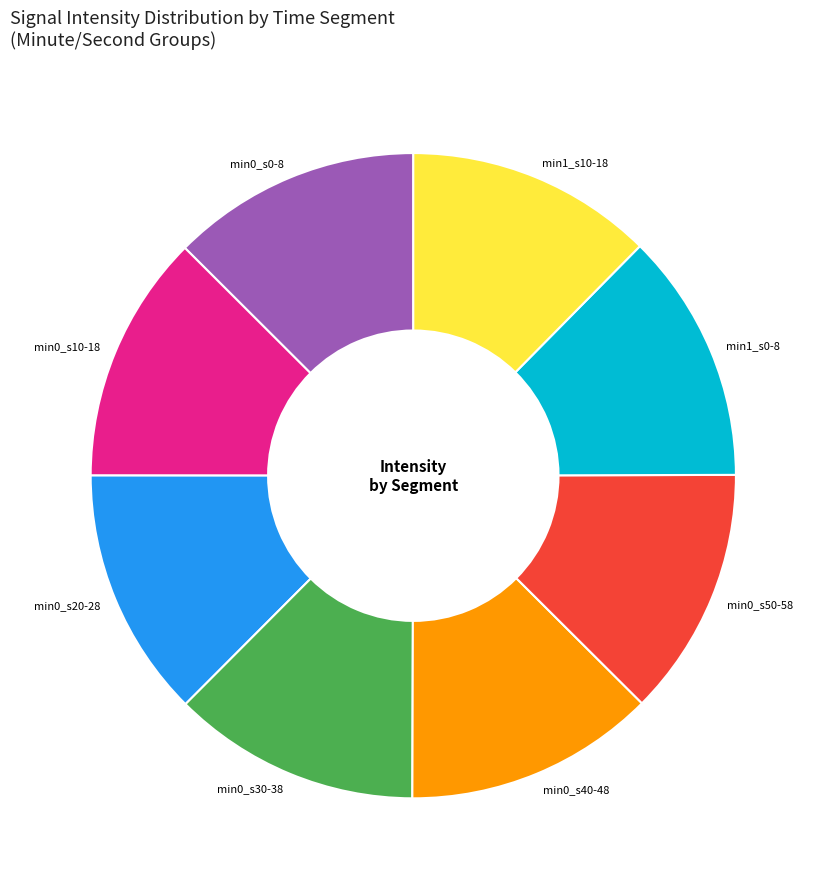

Is it true that min0_s30-38 is 4% of the pie?

False